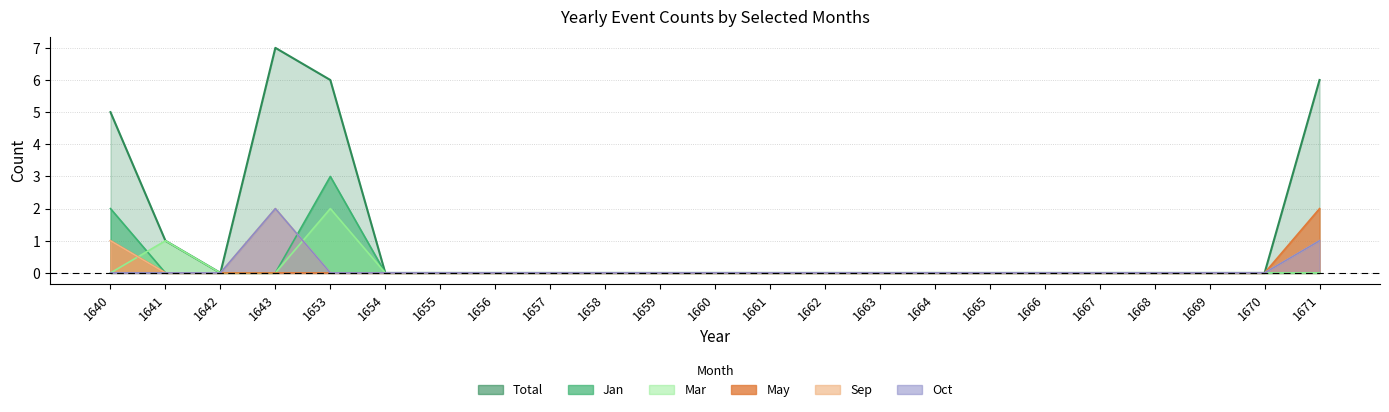

Where is May nearest to the value 1?

1640